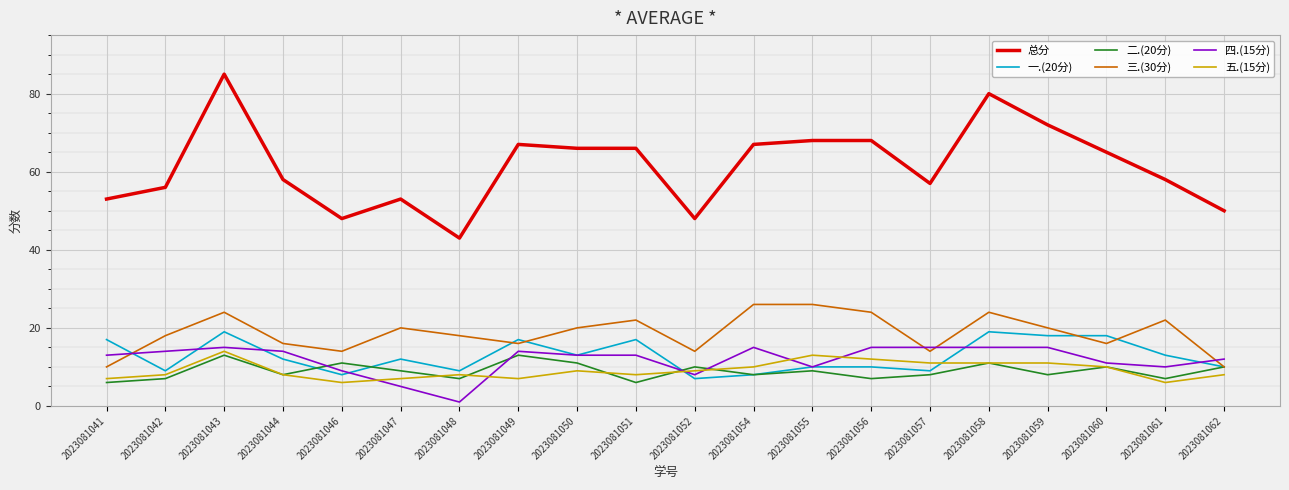

Between 2023081044 and 2023081050, which series saw the biggest shift?

总分